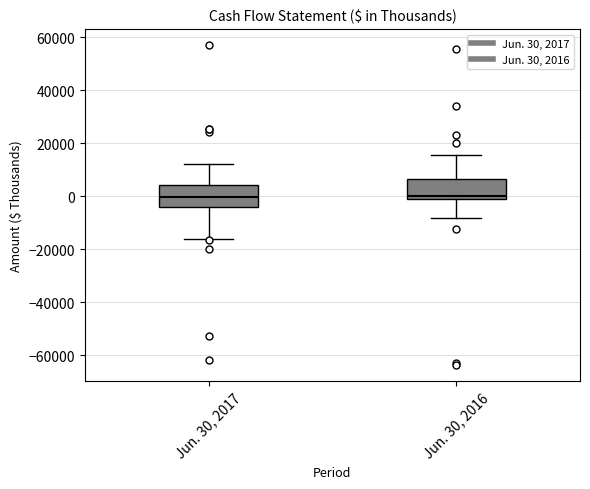

Reading left to right, transcribe this box plot: for each box, give where its median line is, the range the box spans, and where its two whiskers end, as read against the y-axis. The values are not printed on the chart, so give them approximately, as read against the axis.

Jun. 30, 2017: median 0, box -4000 to 4000, whiskers -16000 to 12000
Jun. 30, 2016: median 0, box -2000 to 6000, whiskers -8000 to 16000